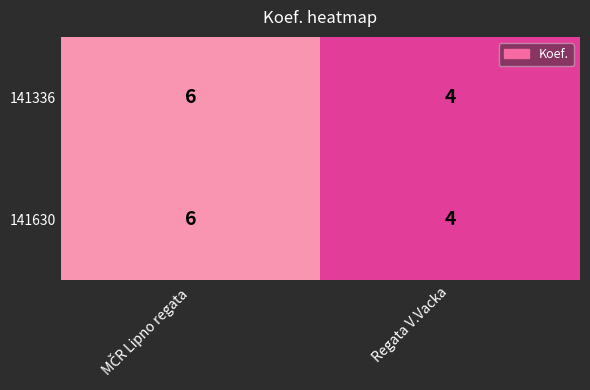

What is the average value of the 141336 series?

5